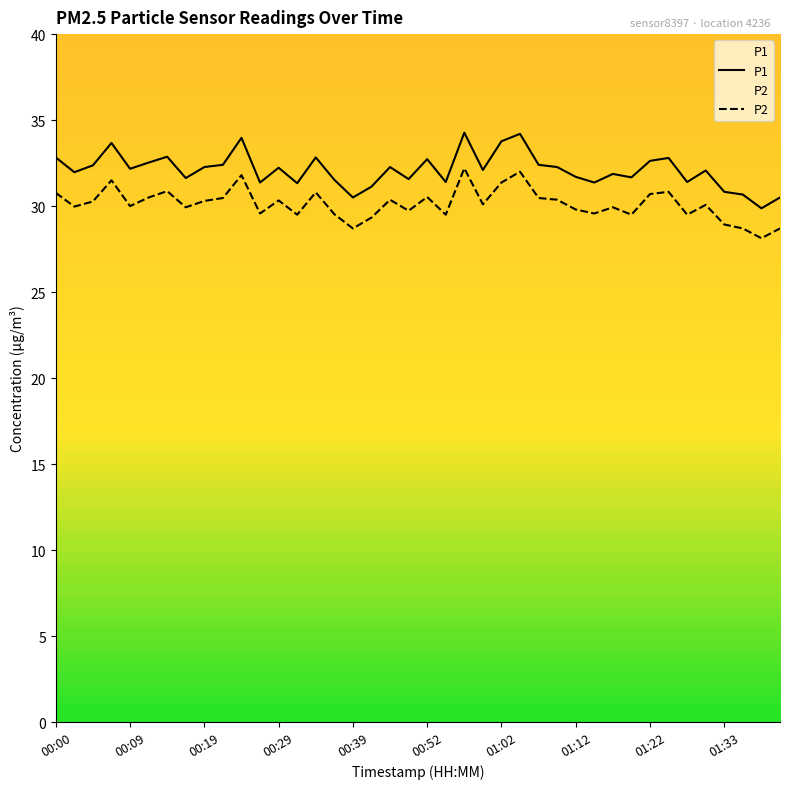

True or false: P1 and P2 cross at least once.

False